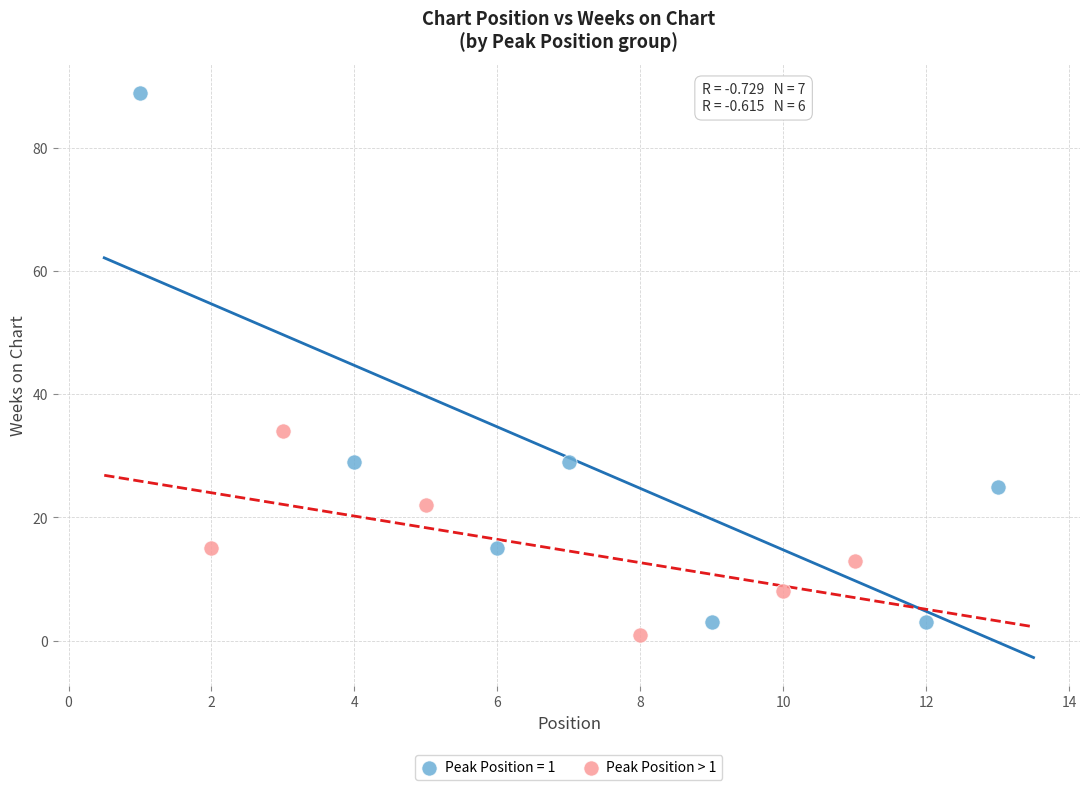

Which series reaches the maximum Y coordinate?

Peak Position = 1